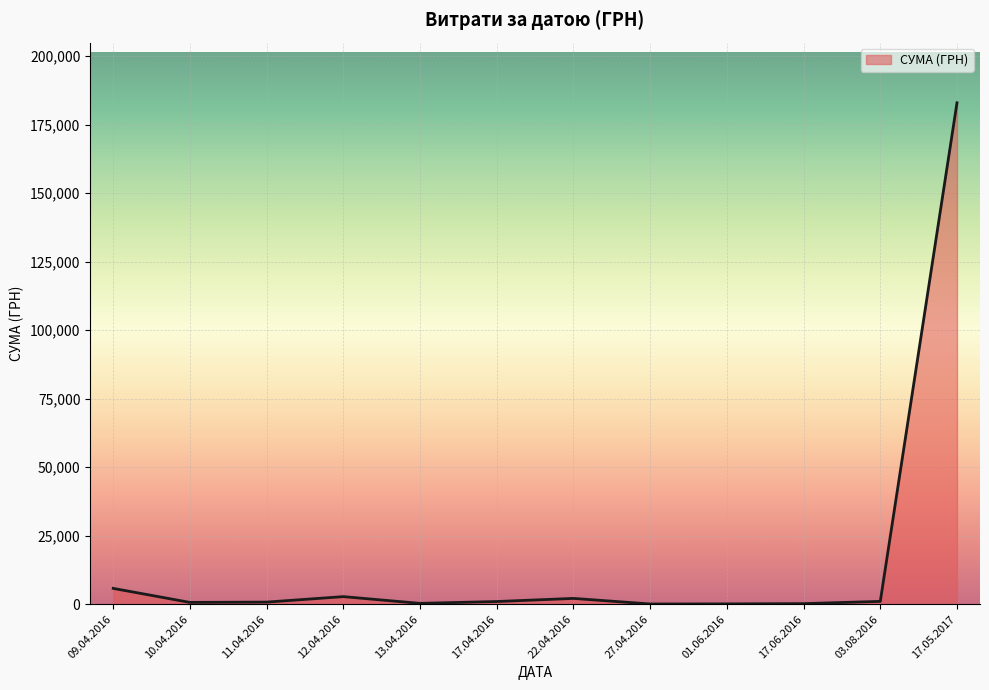

What is the difference between the maximum and minimum values?

182940.6